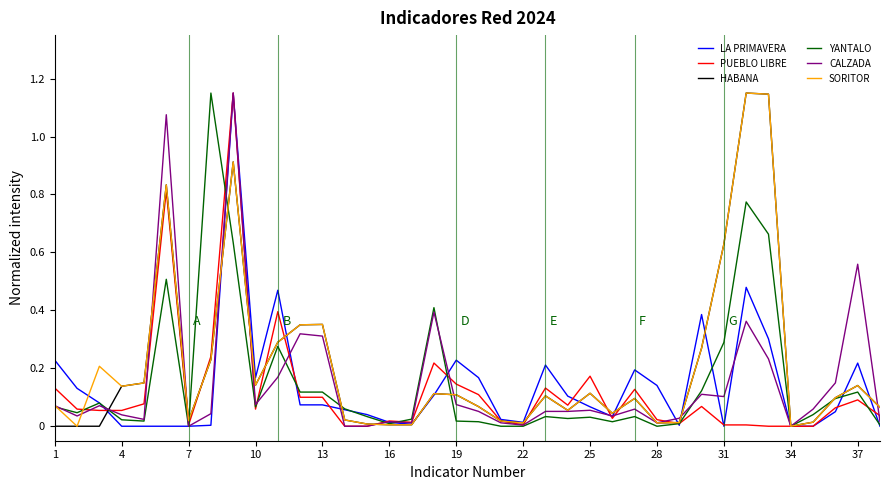

Does the chart display data point markers on the line(s)?

No